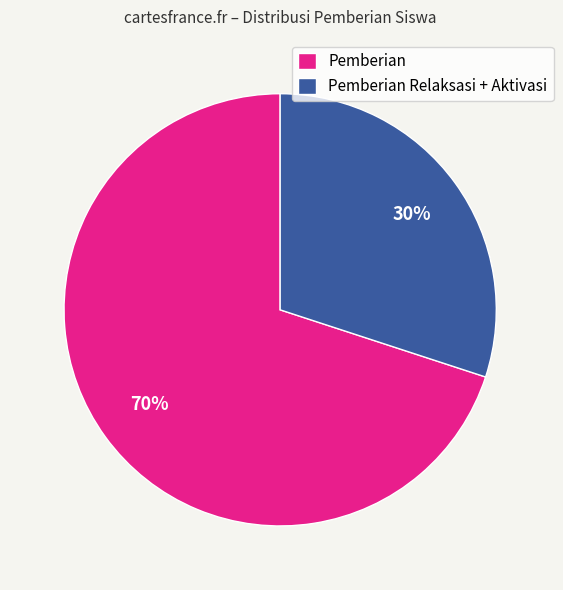

To the nearest percent, what is the combined percentage of Pemberian and Pemberian Relaksasi + Aktivasi?

100%